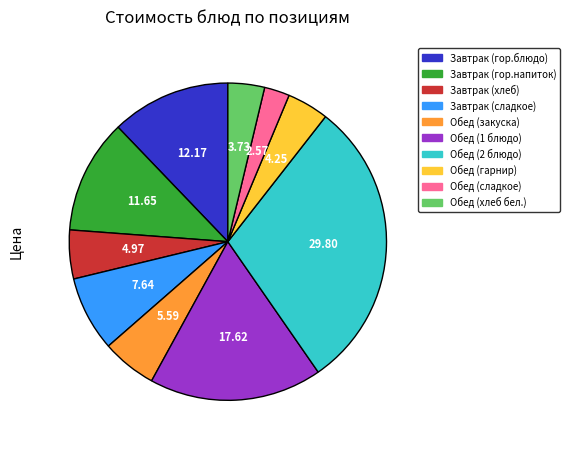

Combined, do Обед (гарнир) and Обед (сладкое) account for over 50%?

No